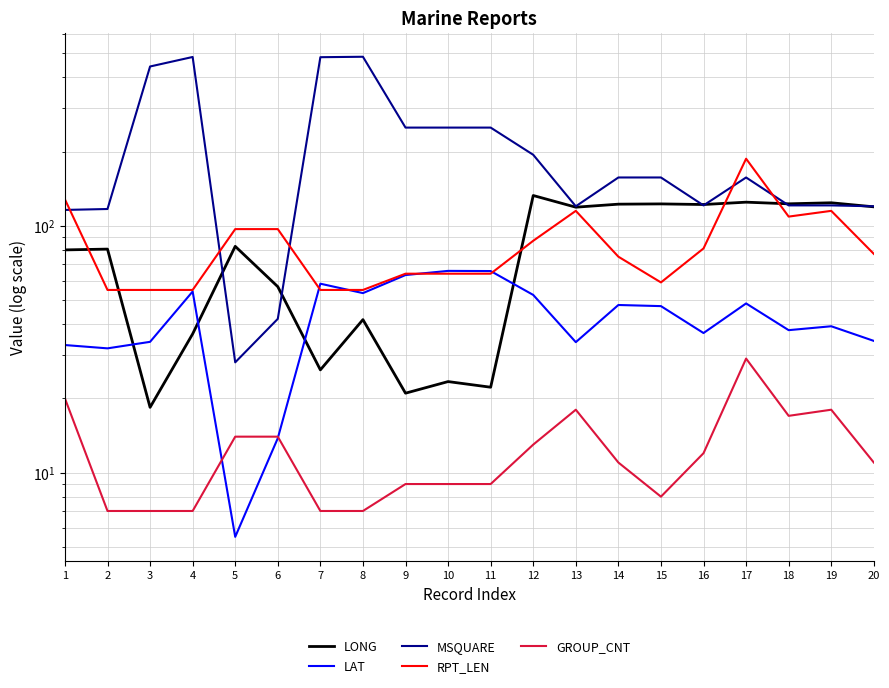

Does the chart have visible grid lines?

Yes